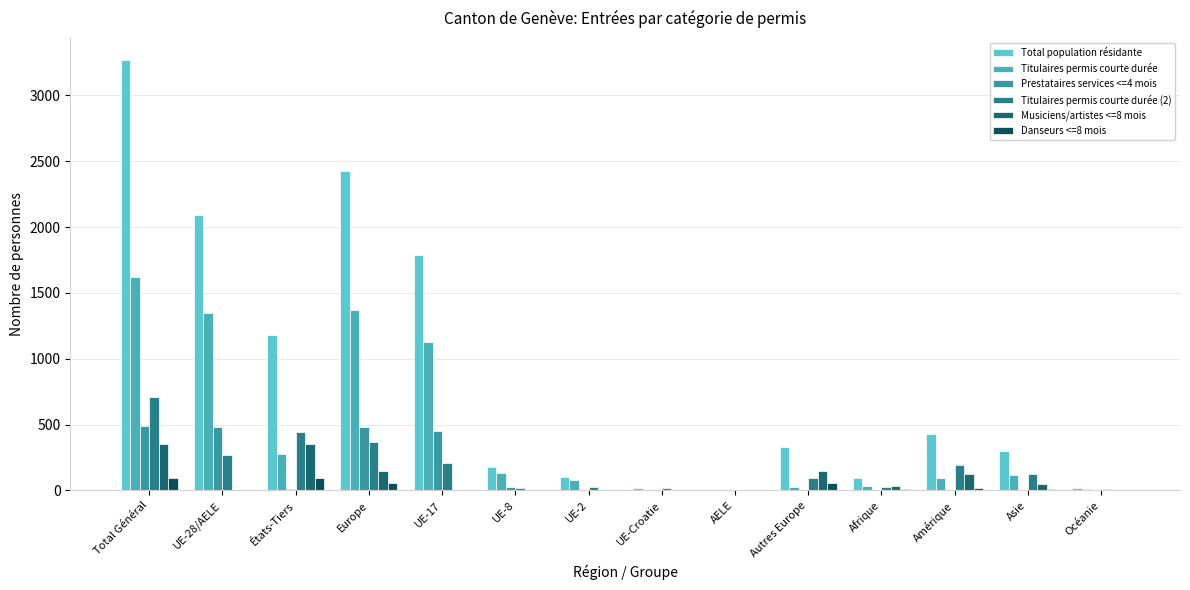

What is the difference between the highest and lowest values at UE-8?

179